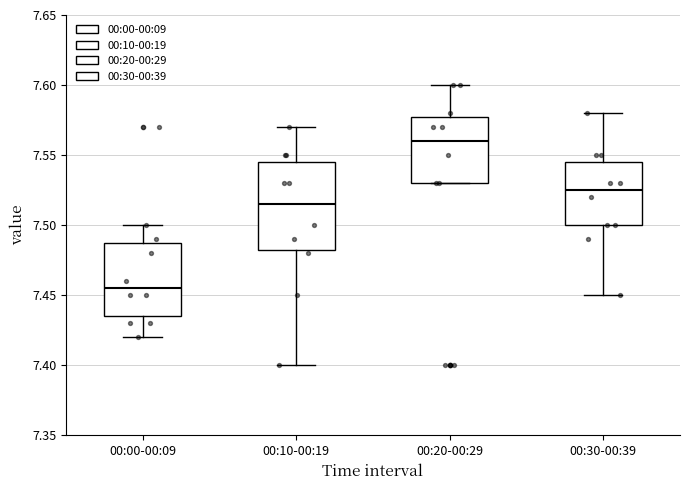

Where is the lower edge of the box for 00:10-00:19 on the y-axis? The values are not printed on the chart, so give them approximately, as read against the axis.

7.485